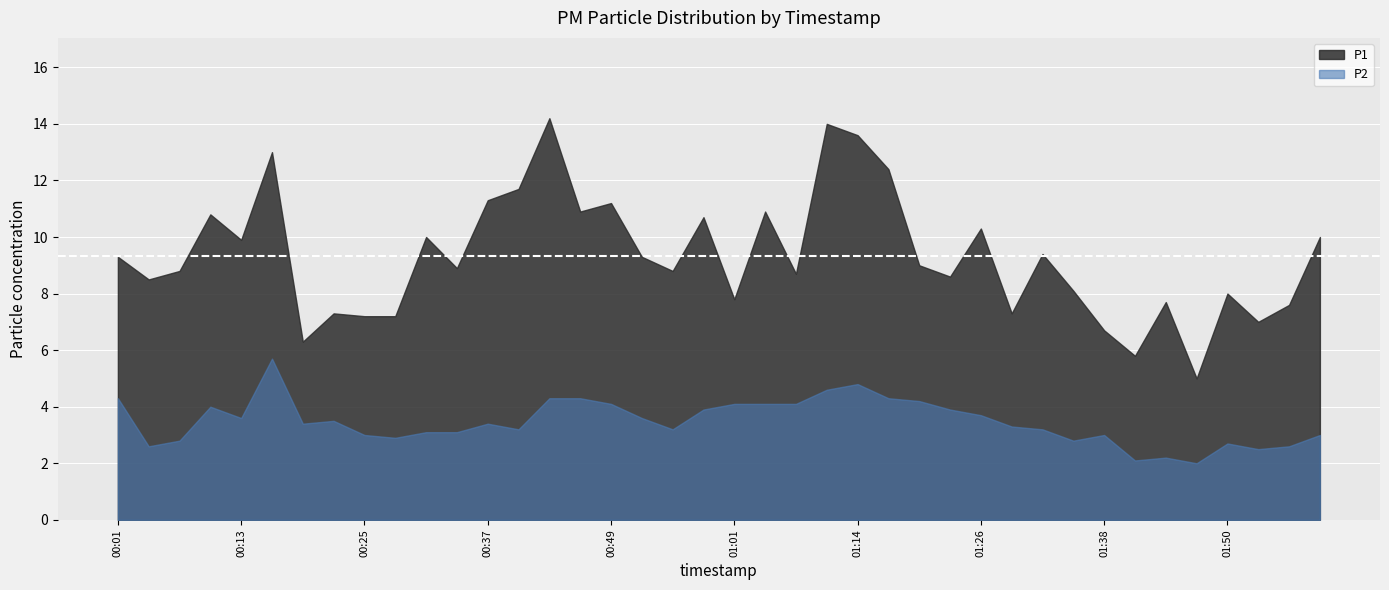

How many values in the P2 series are below 3?

10